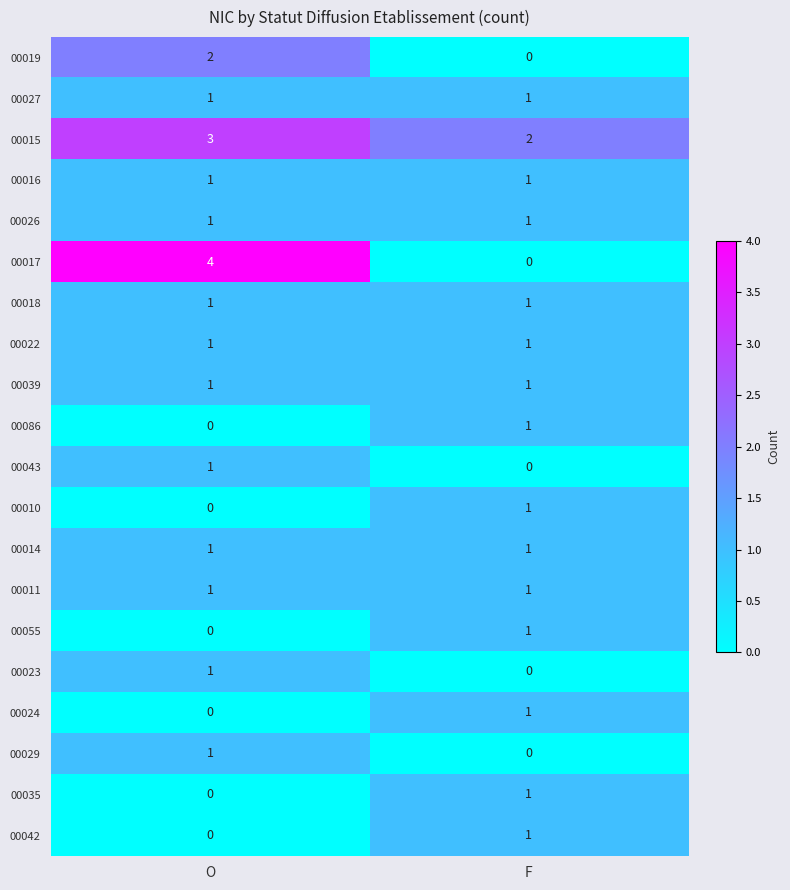

Rank the categories by 00010 value from lowest to highest.

O, F